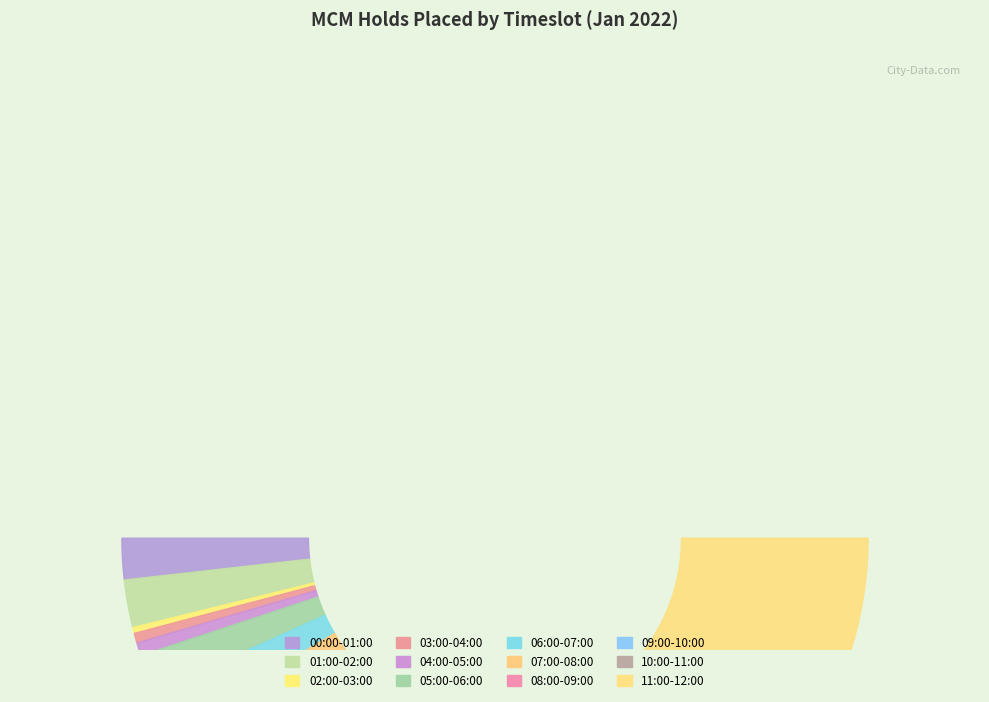

True or false: 10:00-11:00 accounts for 24% of the total.

True